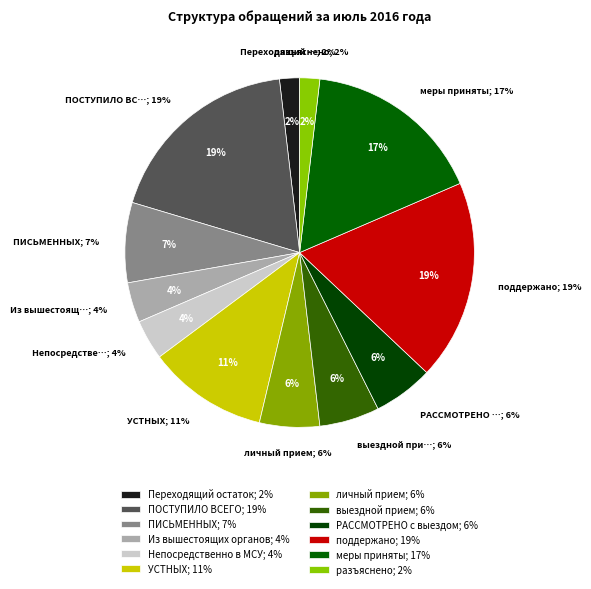

Which slice is the smallest?

Переходящий остаток